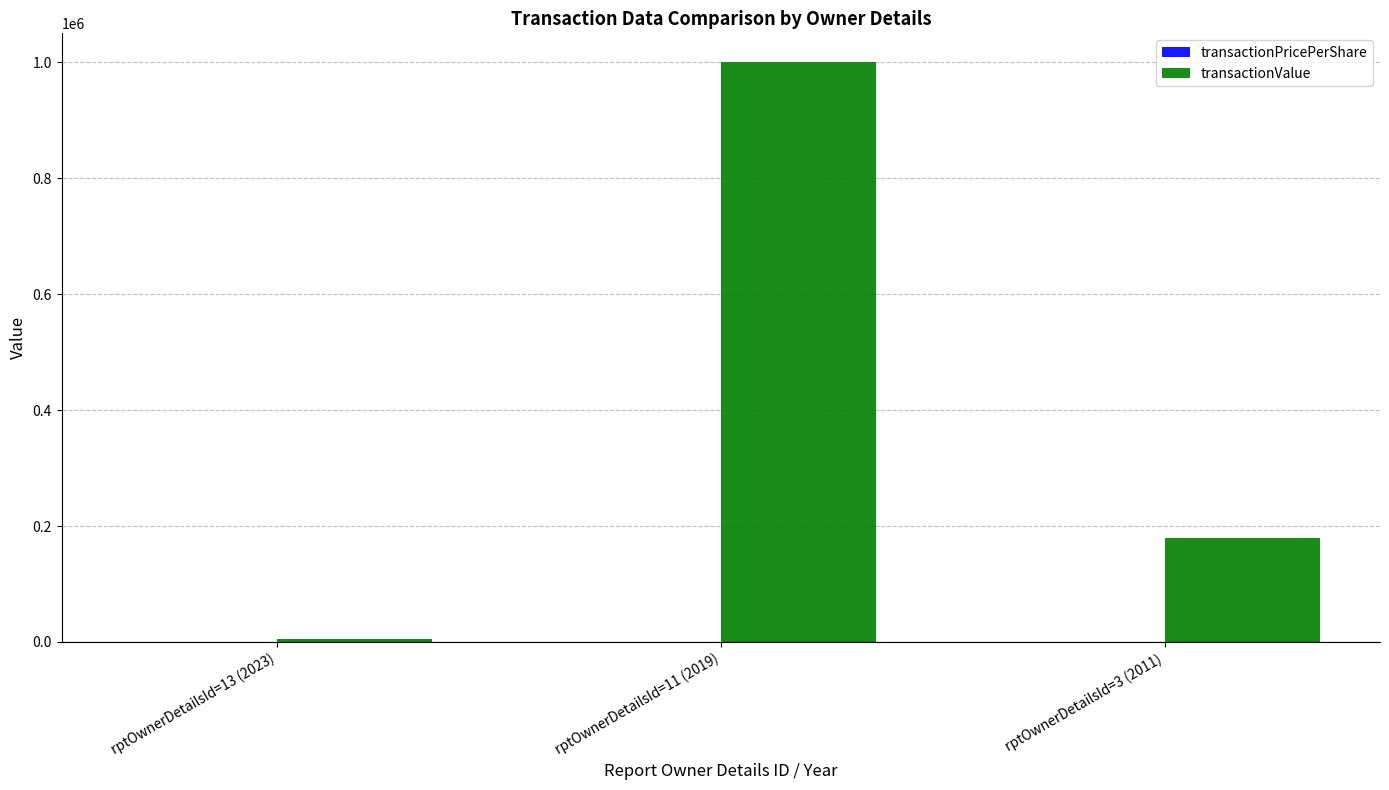

The value of transactionValue at rptOwnerDetailsId=11 (2019) is 1000009.0. True or false?

True